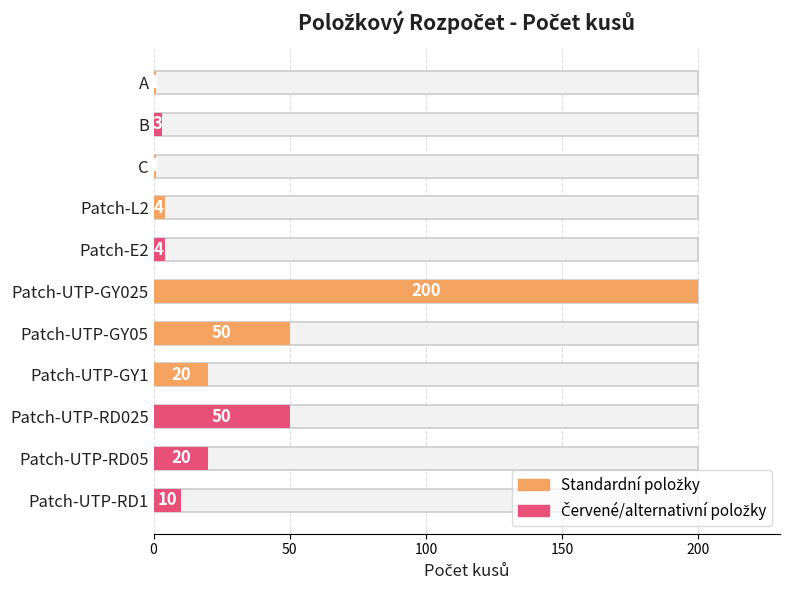

Where is the data nearest to the value 100?

Patch-UTP-GY05